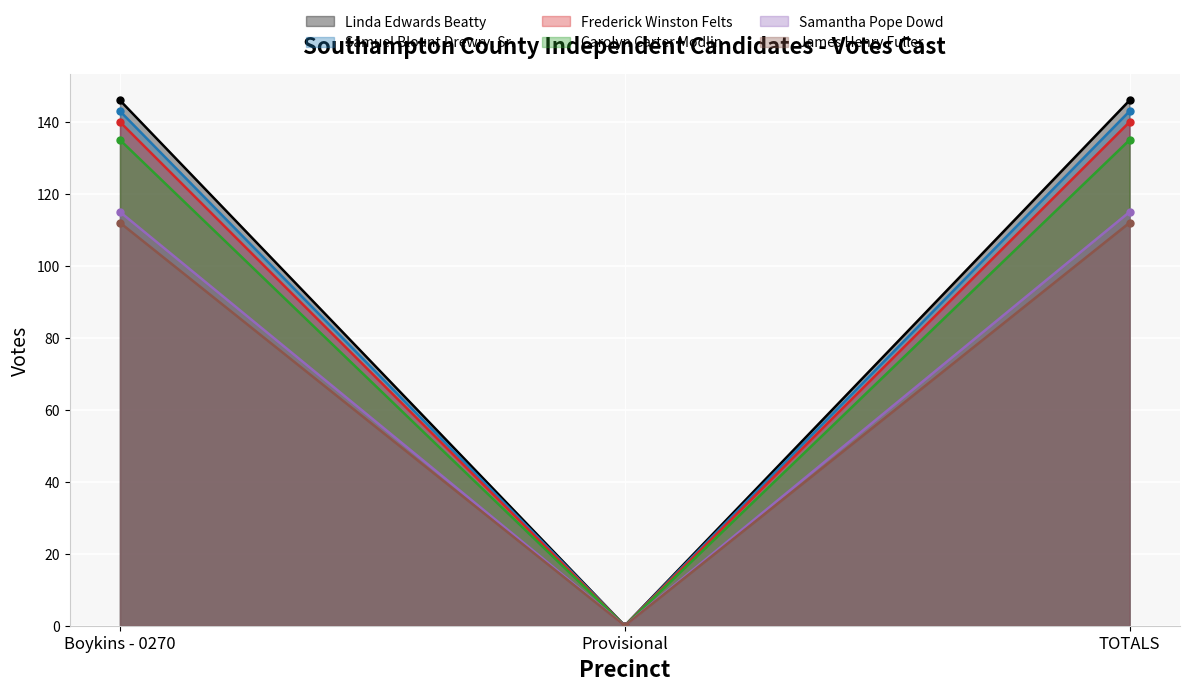

What are all the series names shown in the legend?

Linda Edwards Beatty, Samuel Blount Drewry, Sr., Frederick Winston Felts, Carolyn Carter Modlin, Samantha Pope Dowd, James Henry Fuller